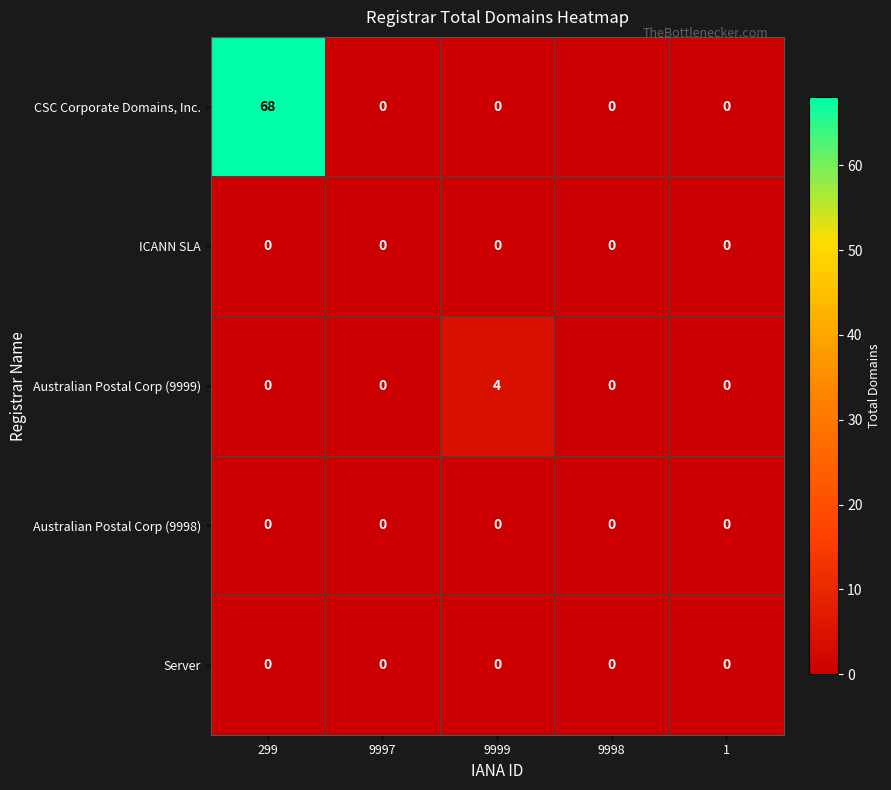

Which series changed the most between 299 and 1?

CSC Corporate Domains, Inc.